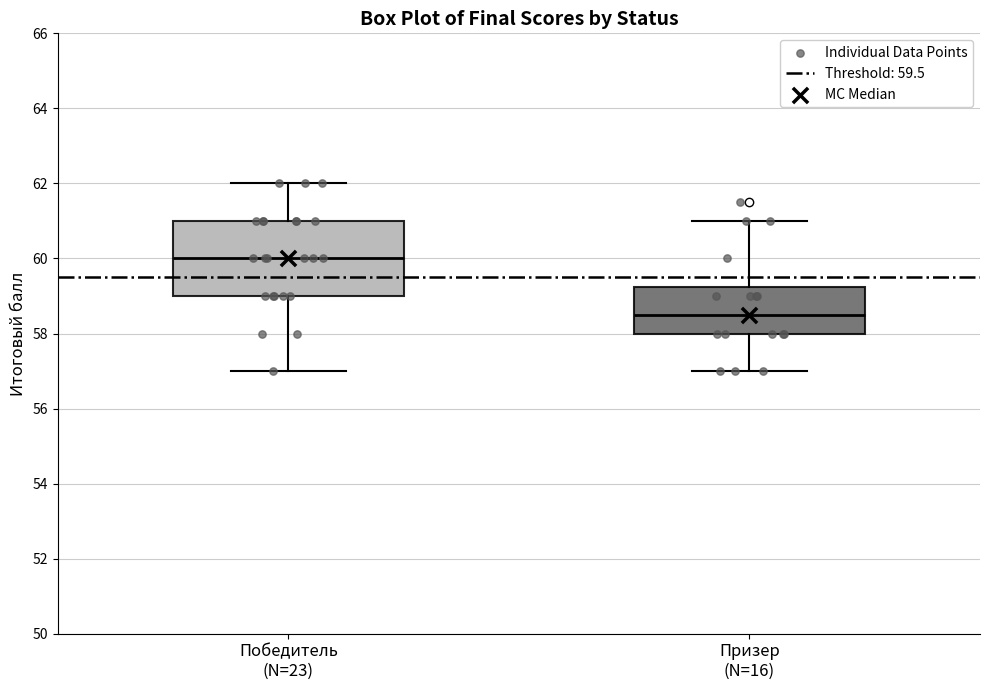

Reading left to right, transcribe this box plot: for each box, give where its median line is, the range the box spans, and where its two whiskers end, as read against the y-axis. The values are not printed on the chart, so give them approximately, as read against the axis.

Победитель (N=23): median 60.0, box 59.0 to 61.0, whiskers 57.0 to 62.0
Призер (N=16): median 58.6, box 58.0 to 59.2, whiskers 57.0 to 61.0